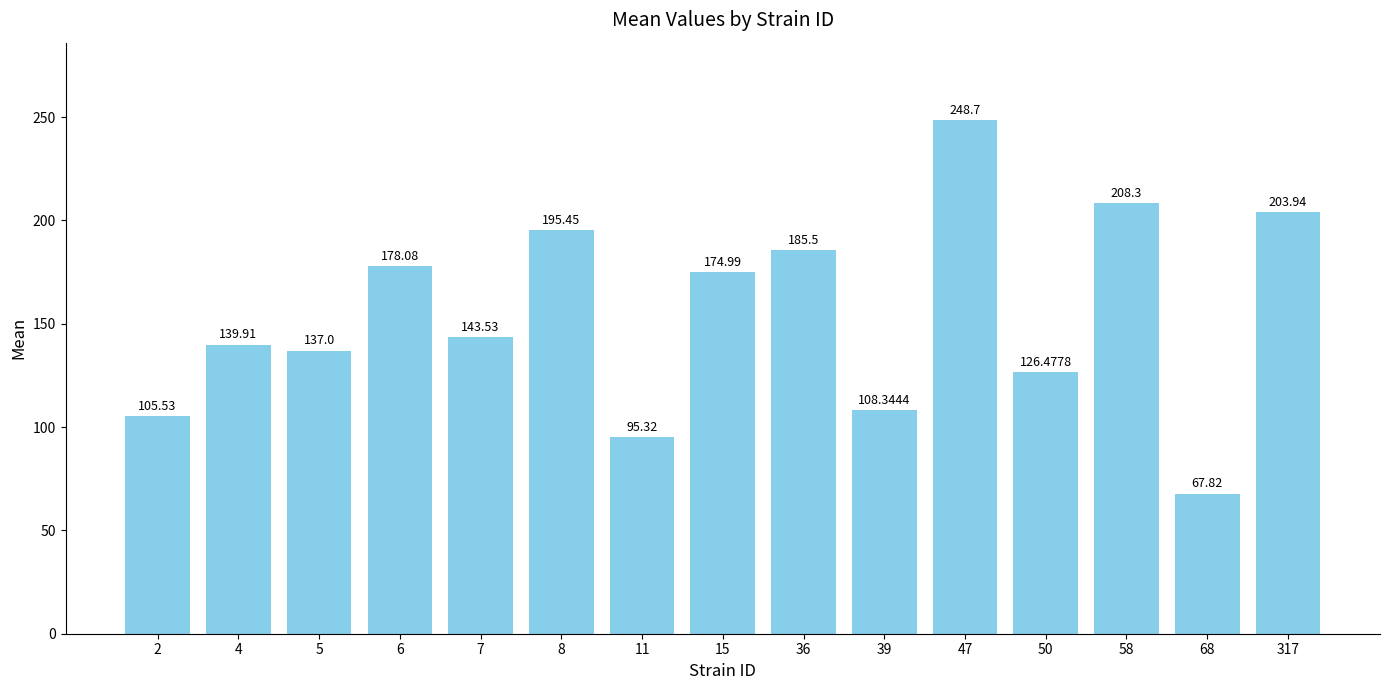

Rank the categories by value from lowest to highest.

68, 11, 2, 39, 50, 5, 4, 7, 15, 6, 36, 8, 317, 58, 47